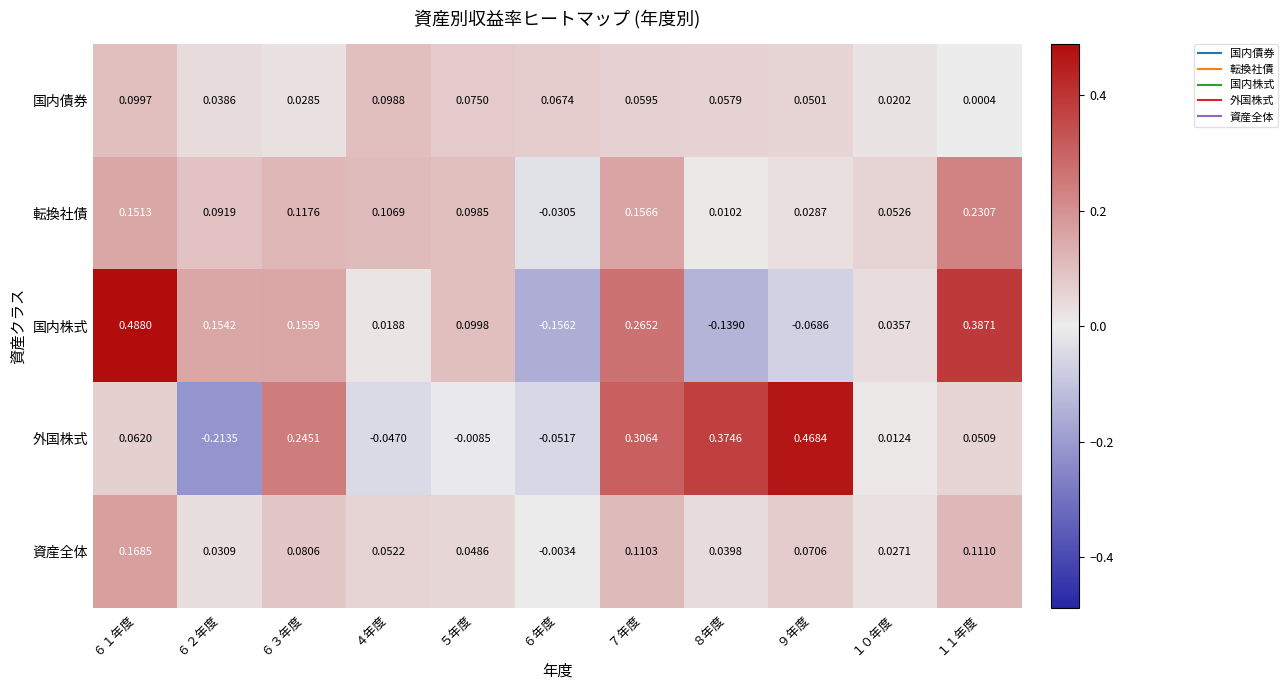

Which series has the largest total across all categories?

国内株式